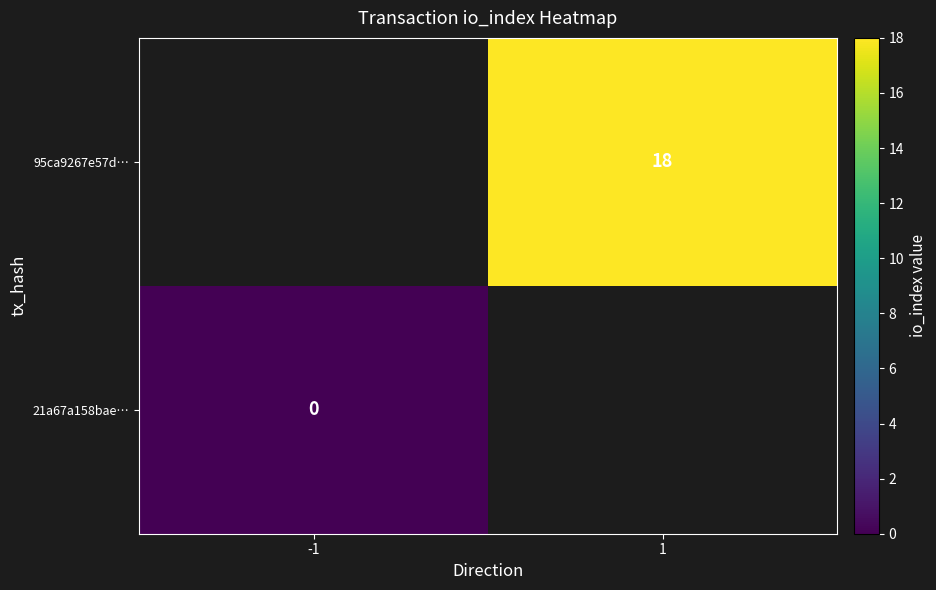

The 95ca9267e57d… series shows 5 at 1. True or false?

False